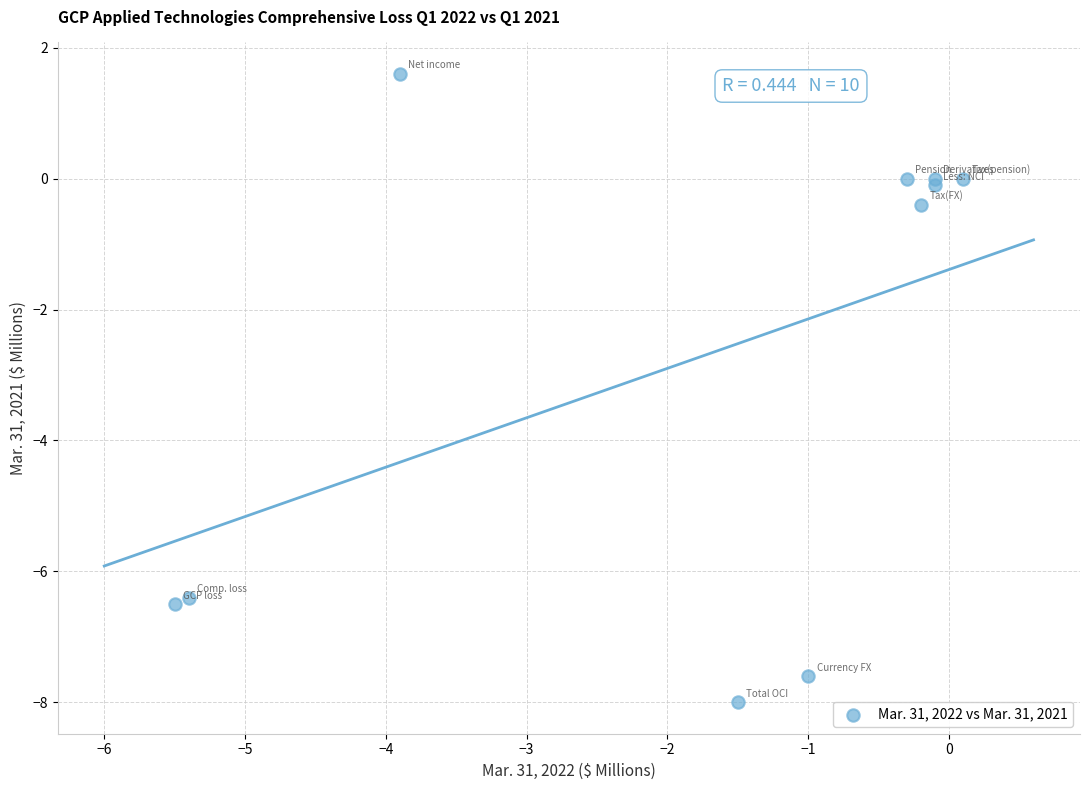

What Y value in the scatter plot is closest to -3?

-0.4